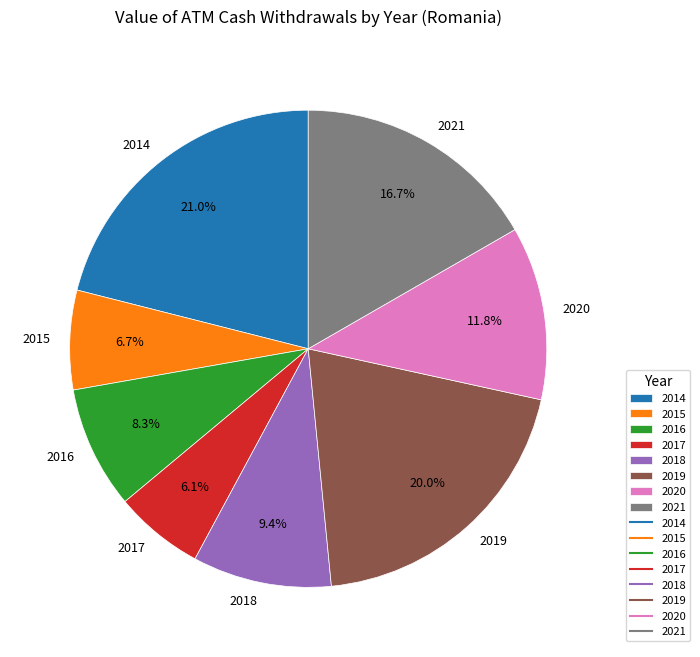

What is the largest slice in the pie chart?

2014